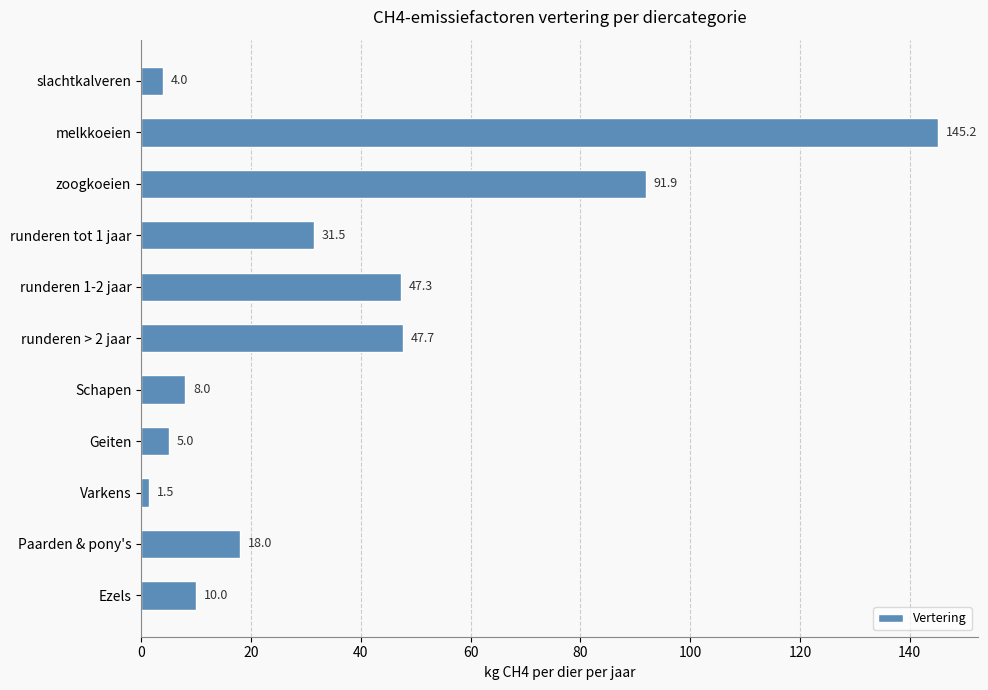

Reading top to bottom, what are all the values shown in this chart?

slachtkalveren=4.0	melkkoeien=145.2	zoogkoeien=91.9	runderen tot 1 jaar=31.5	runderen 1-2 jaar=47.3	runderen > 2 jaar=47.7	Schapen=8.0	Geiten=5.0	Varkens=1.5	Paarden & pony's=18.0	Ezels=10.0